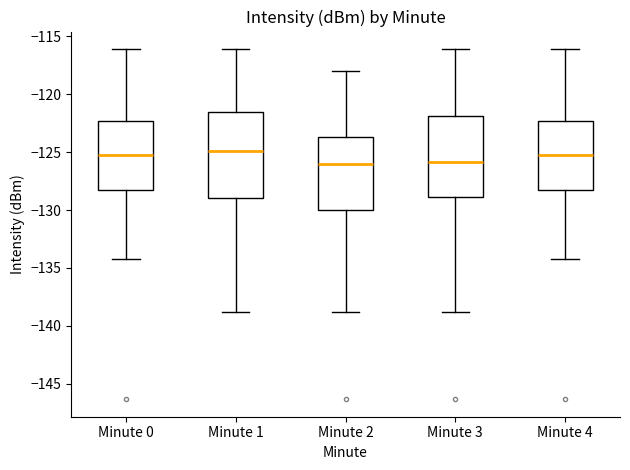

Where does the median line of the box for Minute 4 sit on the y-axis? The values are not printed on the chart, so give them approximately, as read against the axis.

-125.5